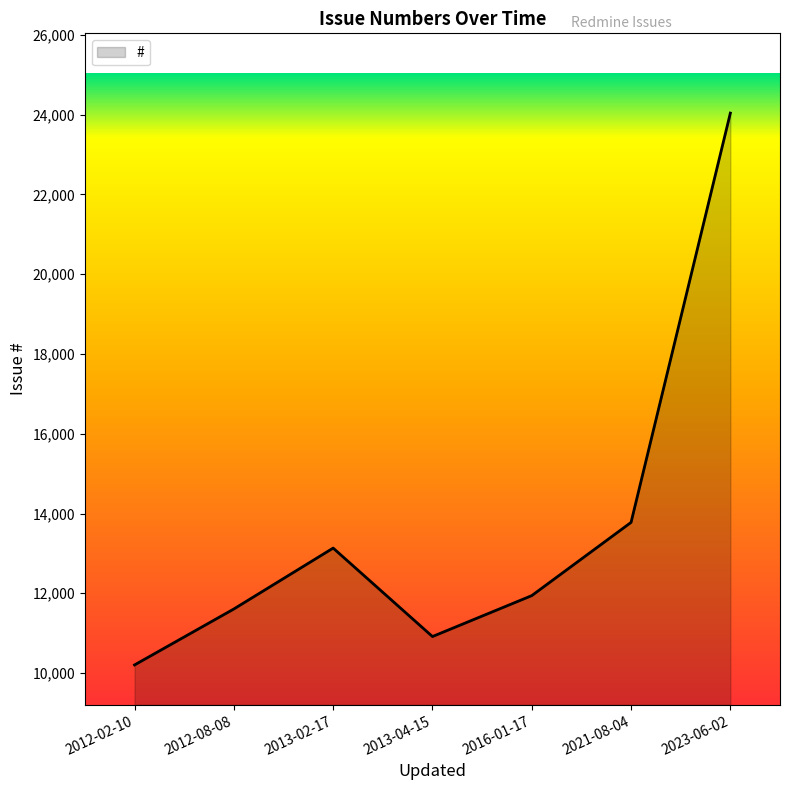

Where is the first local maximum?

2013-02-17